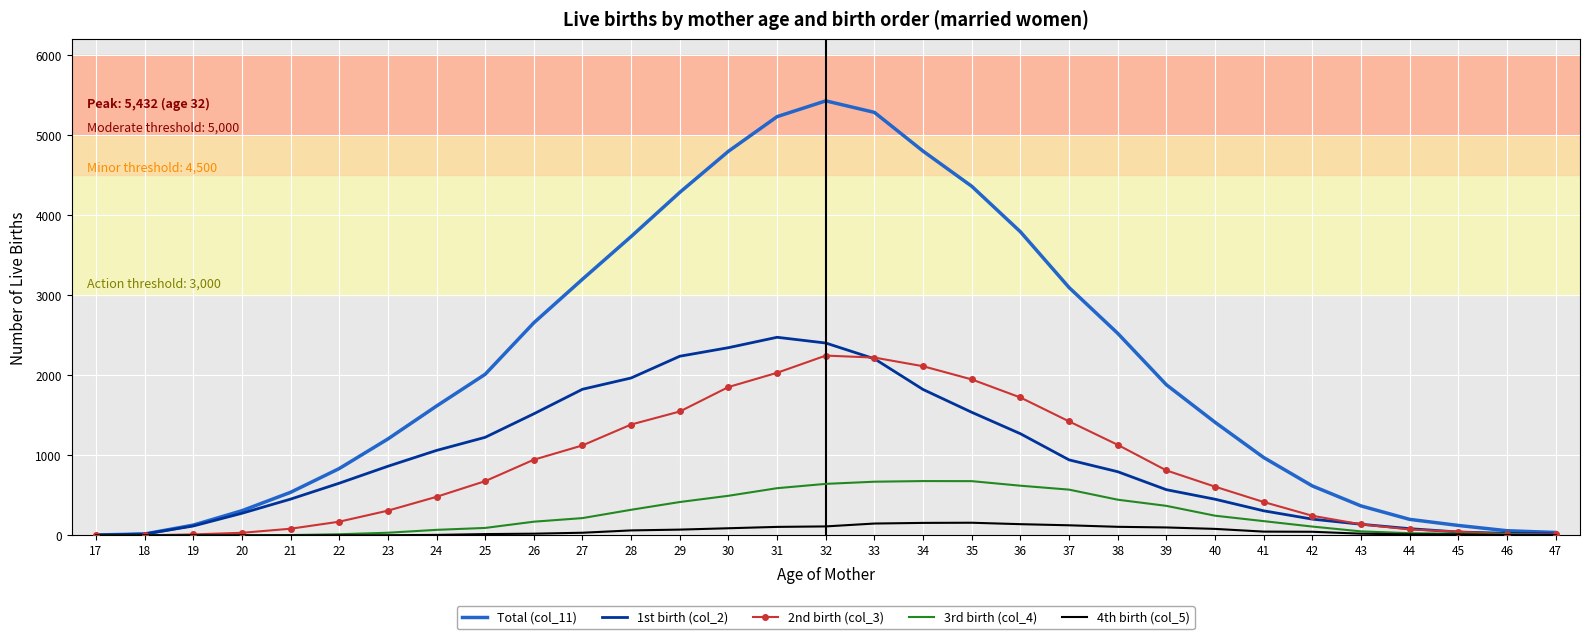

What is the difference between the maximum and minimum values in the 1st birth (col_2) series?

2472